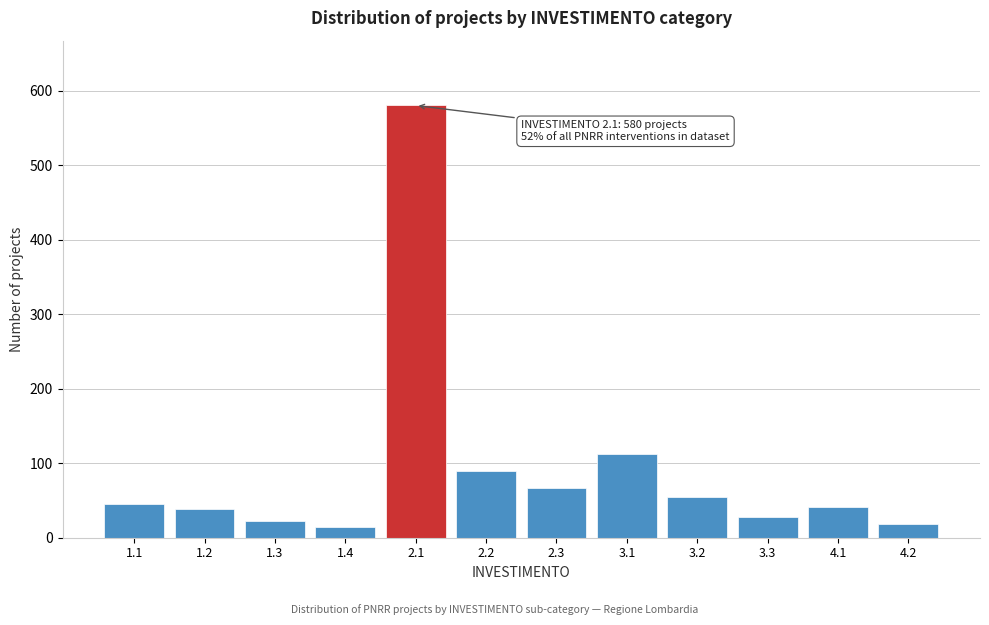

Reading left to right, extract all data points from this chart.

45	38	22	15	580	89	67	112	54	28	41	18